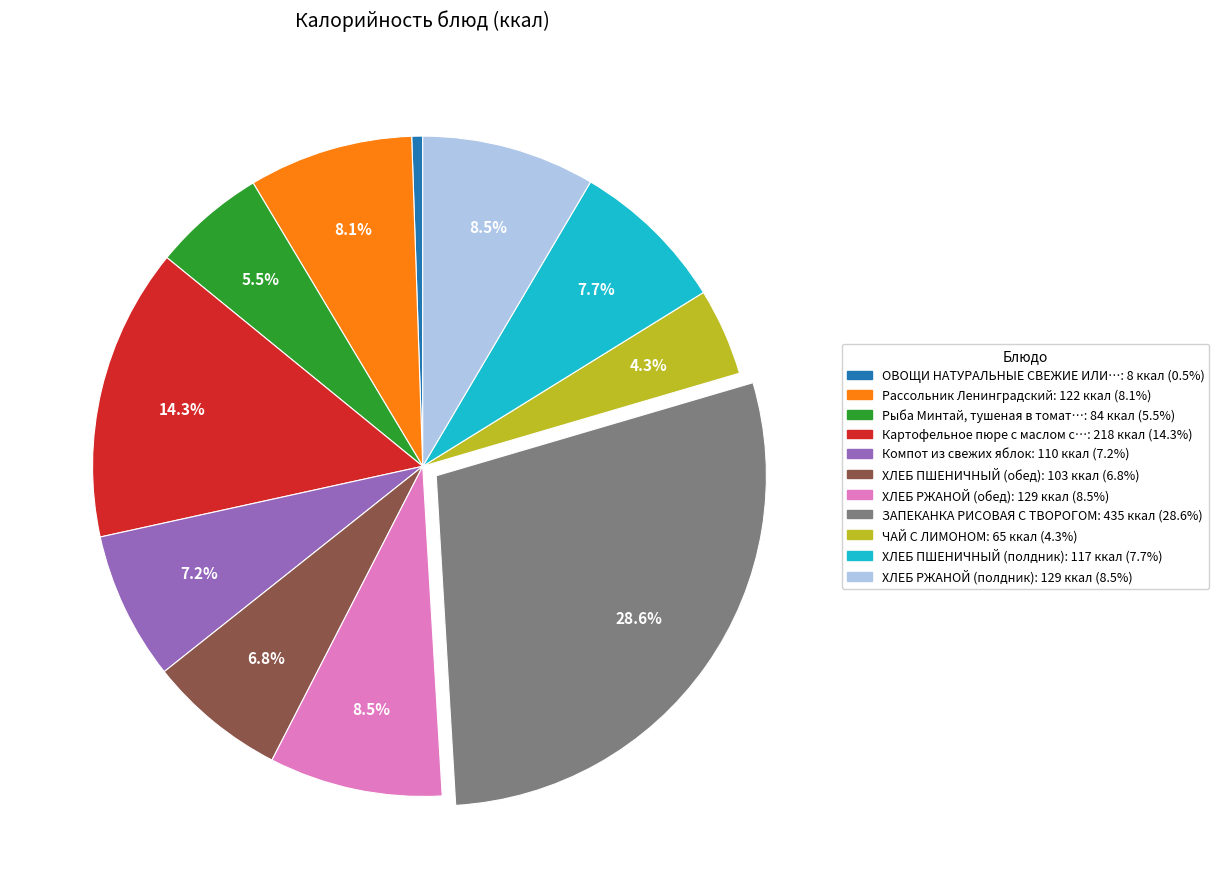

How many segments does this pie chart have?

11